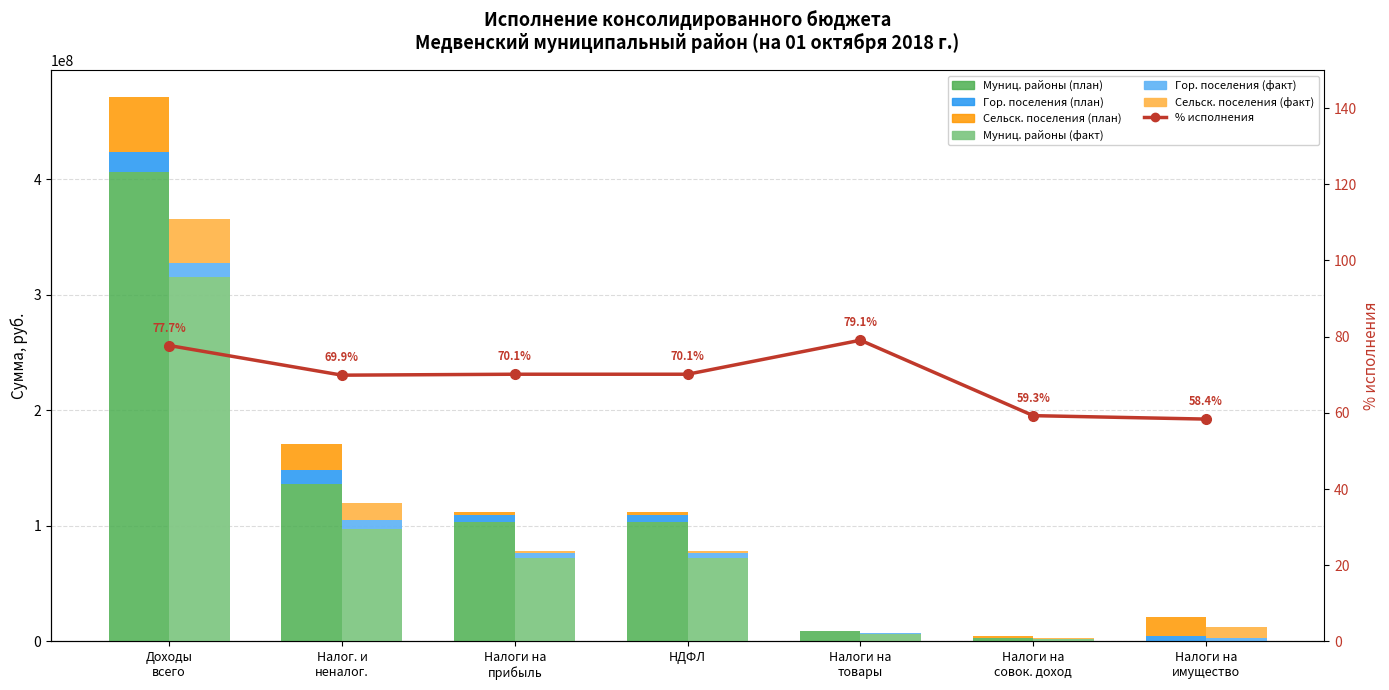

What is the difference between the second highest and minimum values in the Бюджеты сельских поселений (факт) series?

14127934.2